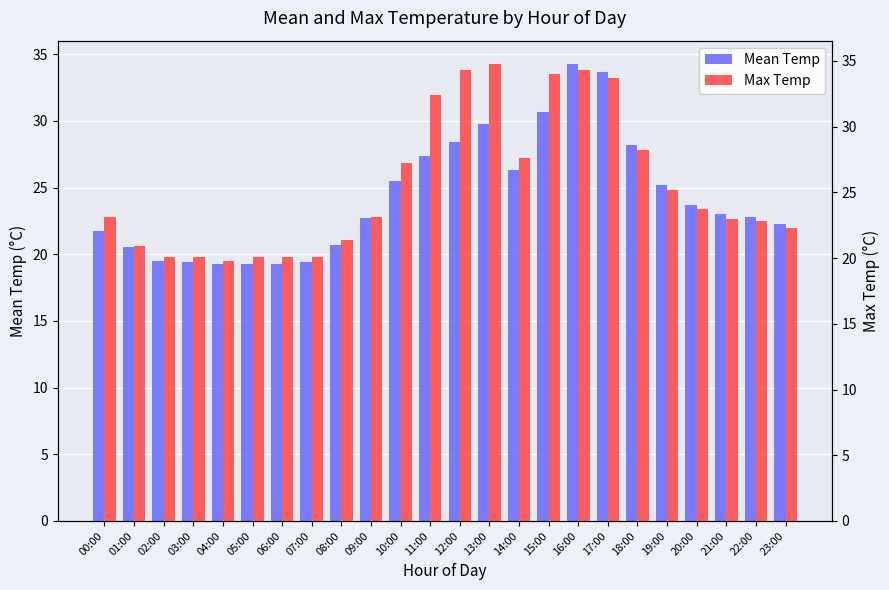

What is the difference between the maximum and minimum values in the Mean Temp series?

15.0